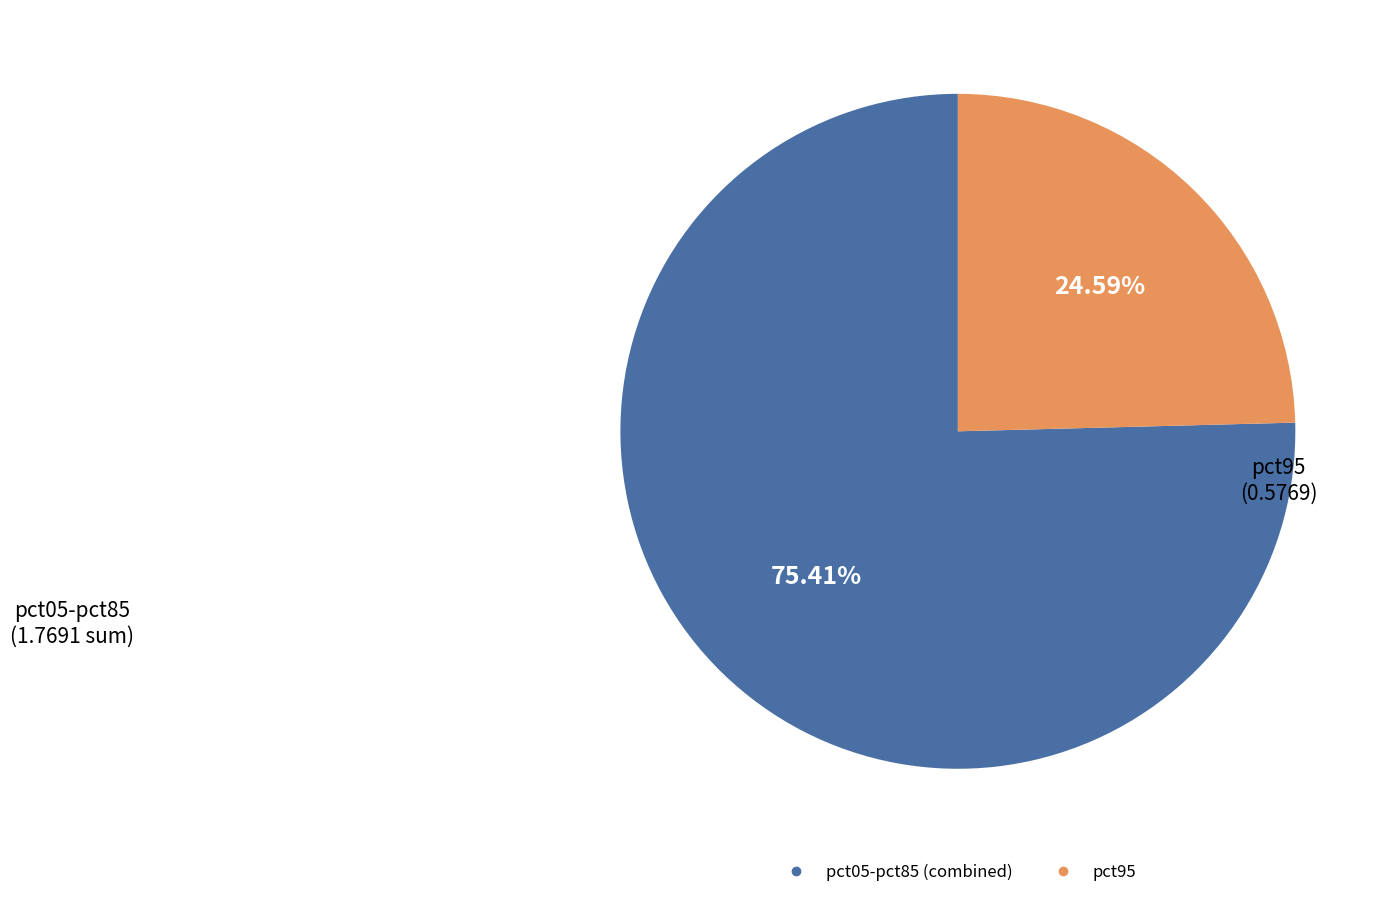

Is there any slice that represents more than half of the pie?

Yes